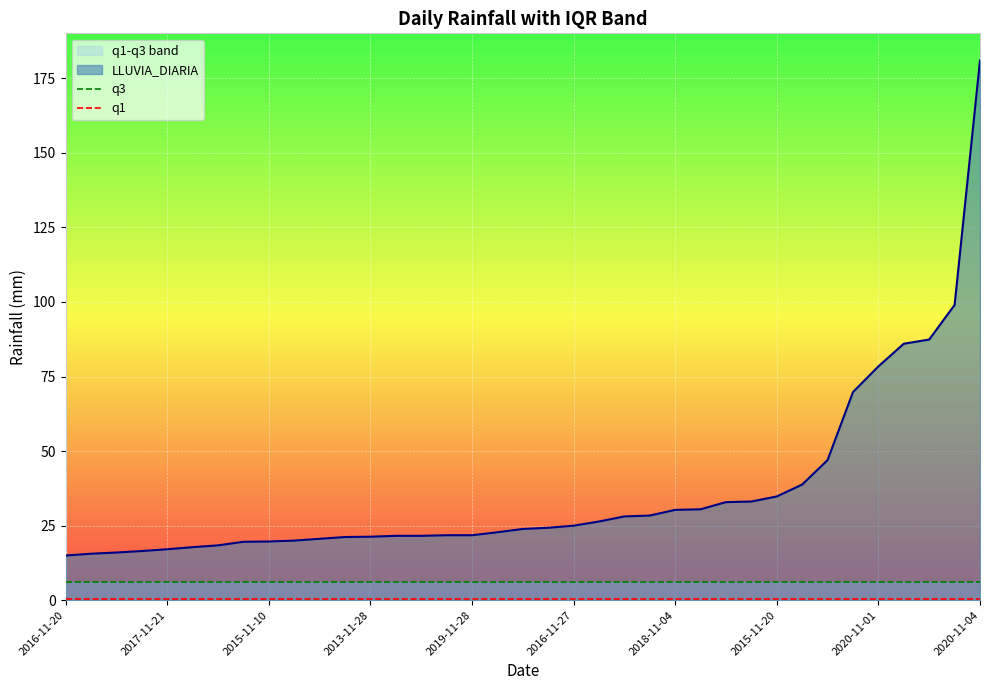

At how many categories does at least one series exceed 0?

37